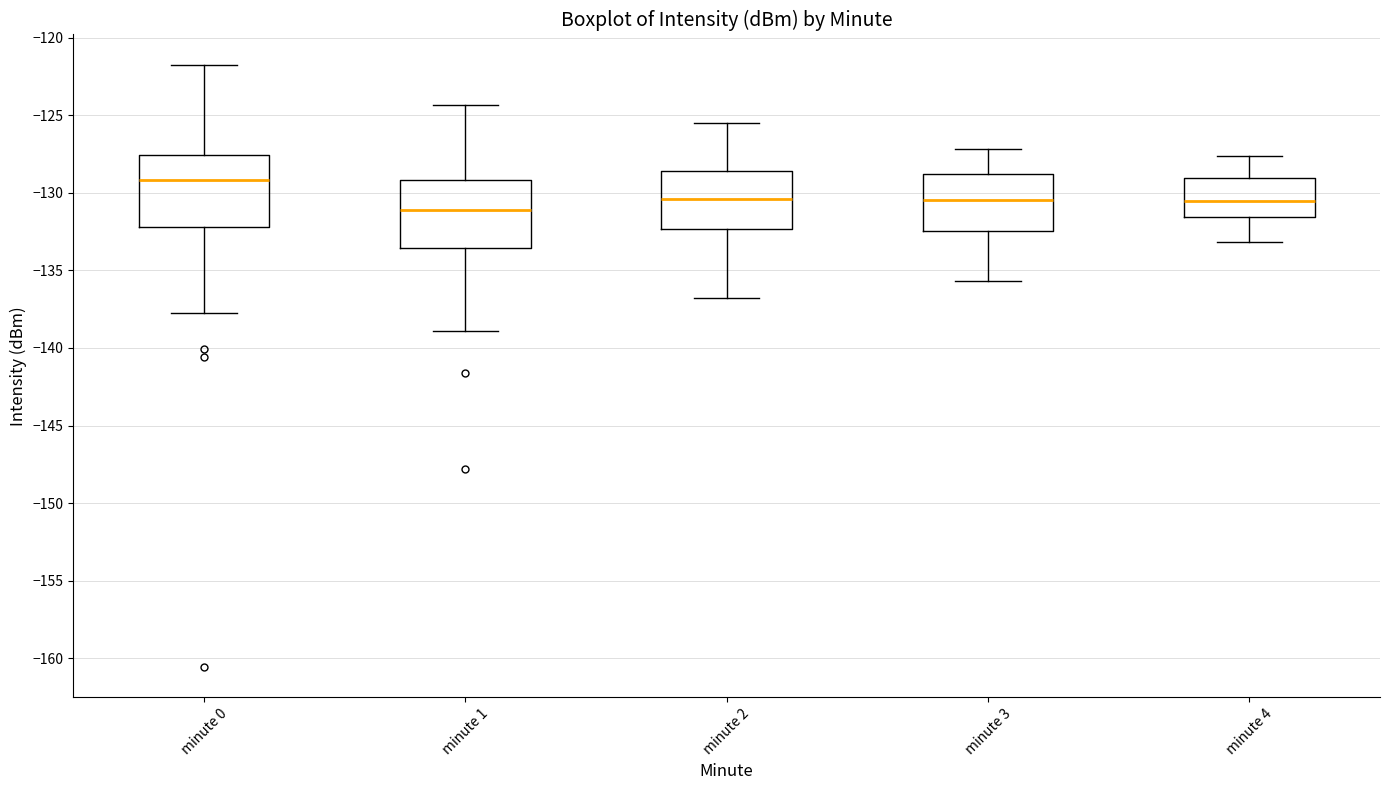

Where does the upper whisker of the box for minute 4 end on the y-axis? The values are not printed on the chart, so give them approximately, as read against the axis.

-127.5